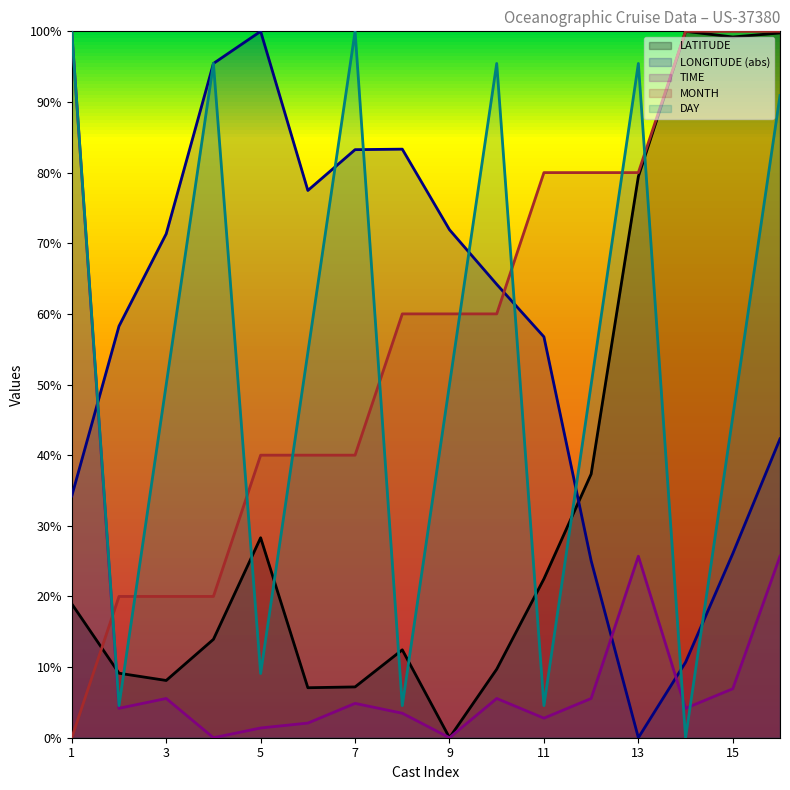

How many values in the LATITUDE series exceed 18?

8